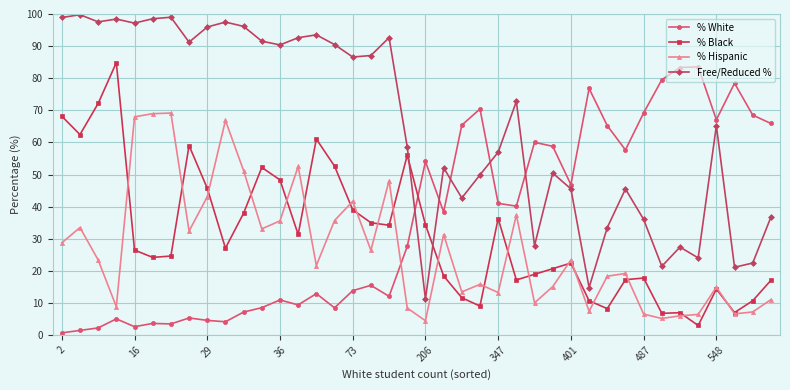

At how many categories does at least one series exceed 5?

40